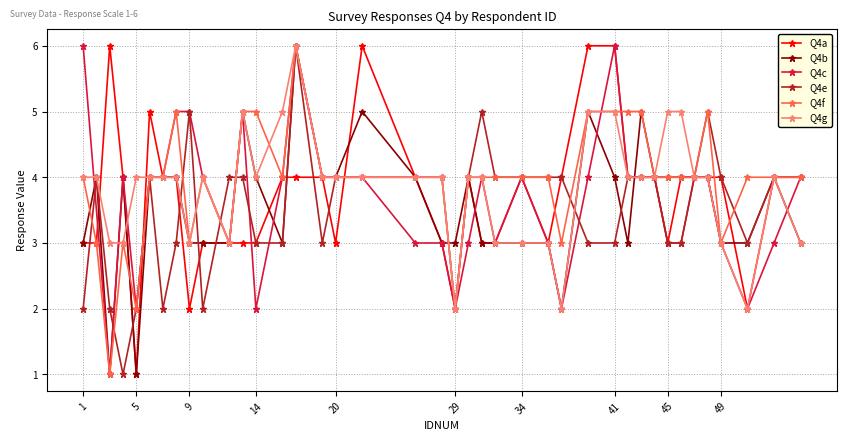

The Q4g series shows 1 at 29. True or false?

False